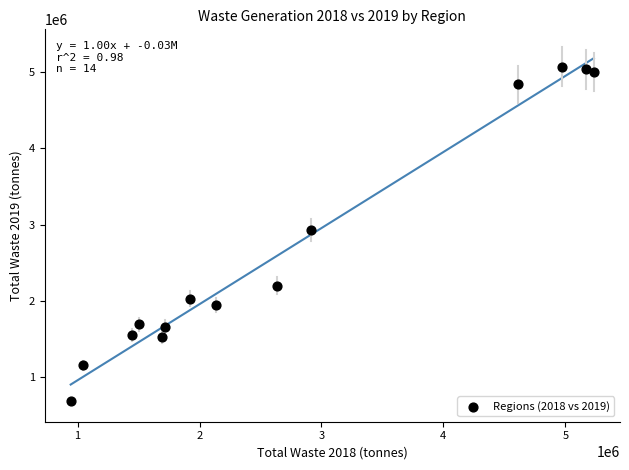

List the coordinates of all points as (Y, X) pairs, reading left to right.

(688208.9, 943263.7)  (1156834.5, 1044553.7)  (1552547.9, 1450087.0)  (1694939.0, 1500630.2)  (1528718.1, 1689232.4)  (1663916.5, 1718328.9)  (2031727.2, 1921092.2)  (1947654.1, 2135400.4)  (2197552.4, 2635459.0)  (2928028.5, 2910748.5)  (4832243.5, 4608989.8)  (5067151.2, 4976060.4)  (5030624.9, 5172846.5)  (4990791.9, 5233867.5)